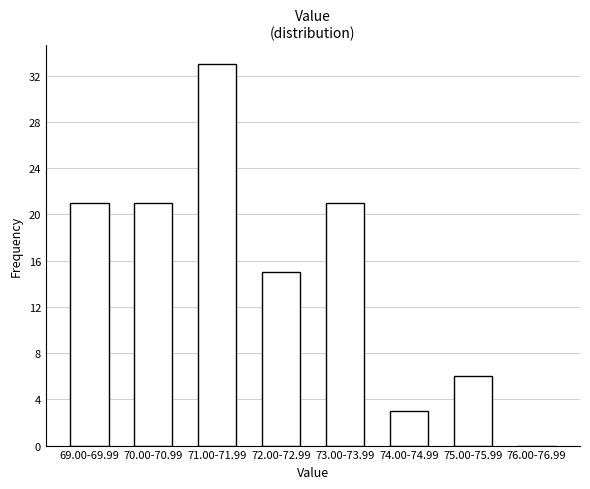

Reading right to left, extract all data points from this chart.

76.00-76.99=0	75.00-75.99=6	74.00-74.99=3	73.00-73.99=21	72.00-72.99=15	71.00-71.99=33	70.00-70.99=21	69.00-69.99=21